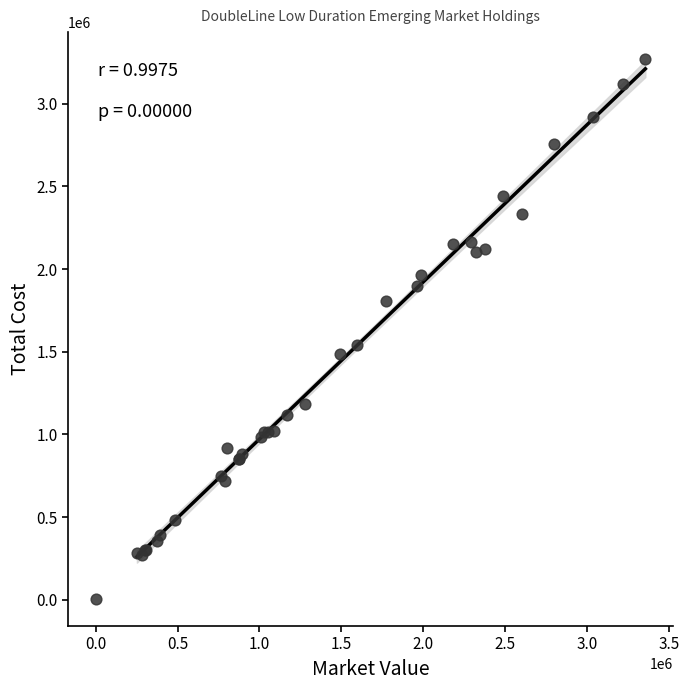

What Y value in the scatter plot is closest to 1637373?

1542600.0